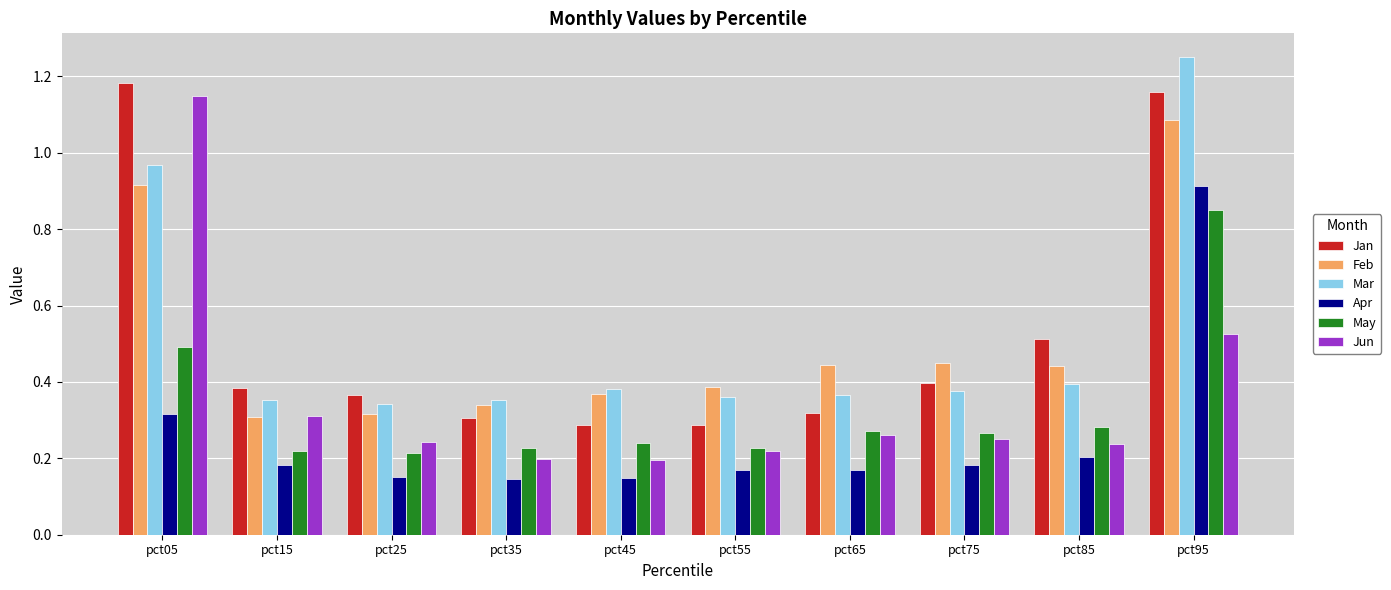

At which label does Feb reach its peak?

pct95